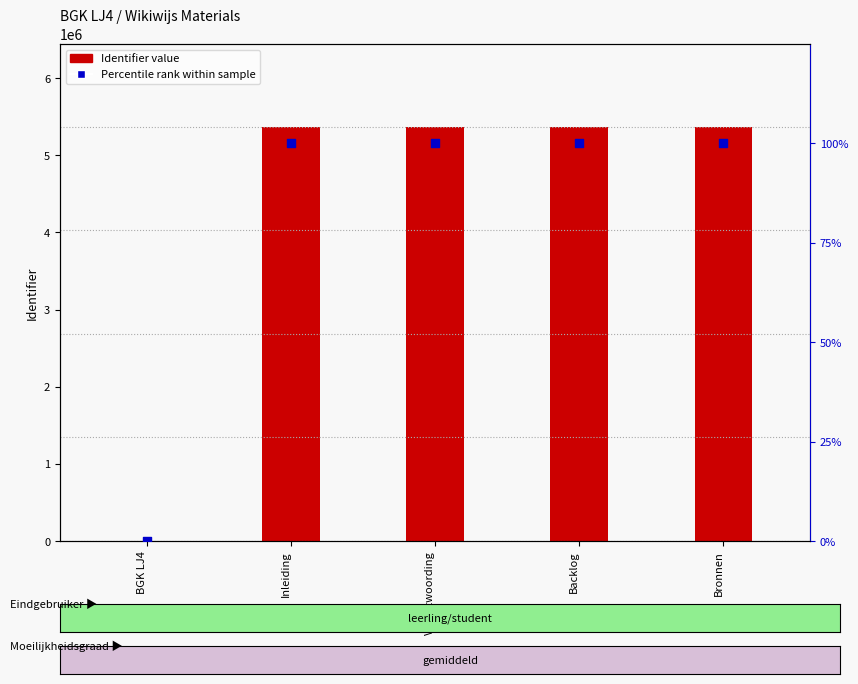

Which series contains the highest Y value?

Identifier value